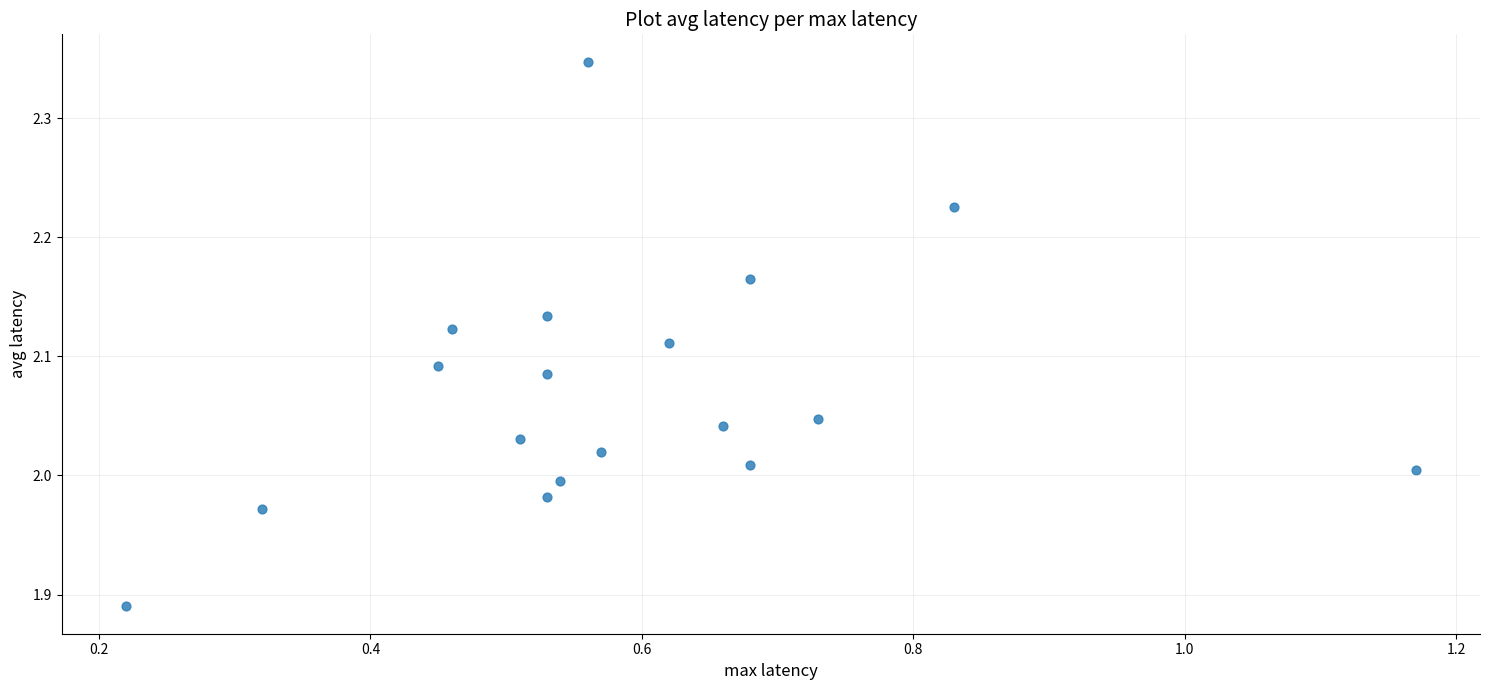

What is the range of X values (max minus min)?

1.0